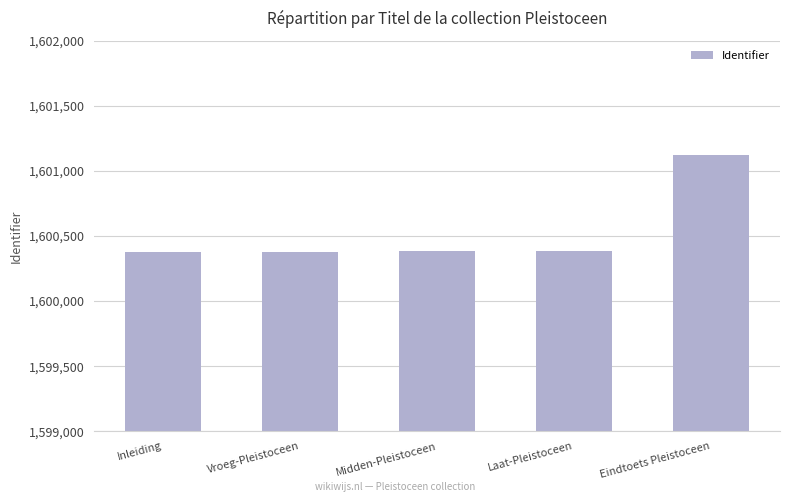

What is the difference between the maximum and minimum values?

745